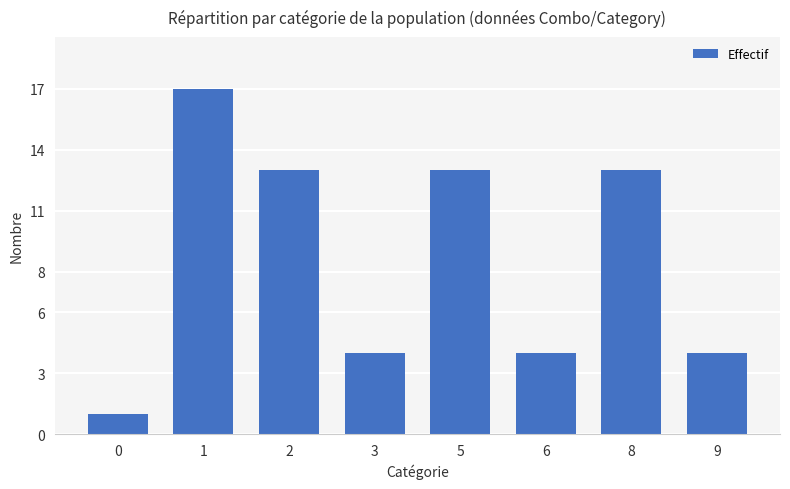

What is the value of the 7th bar from the left?

13